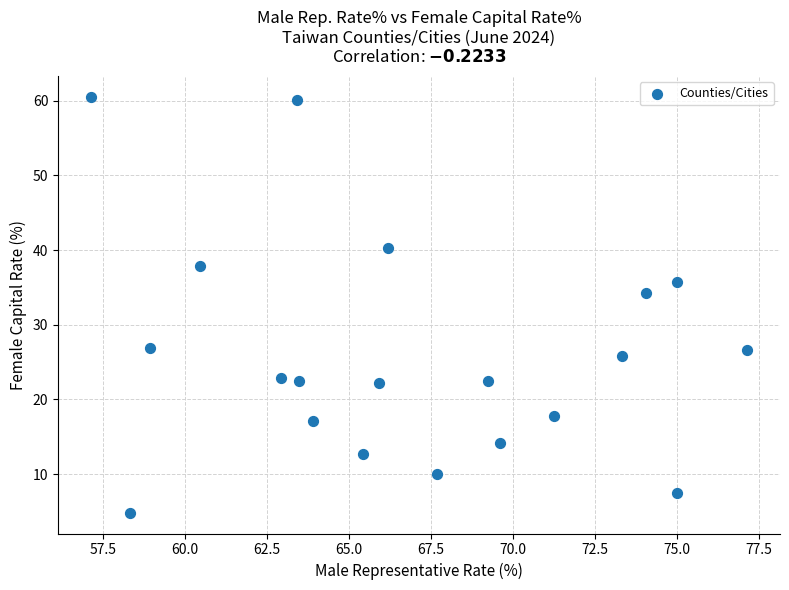

What Y value in the scatter plot is closest to 32?

34.3